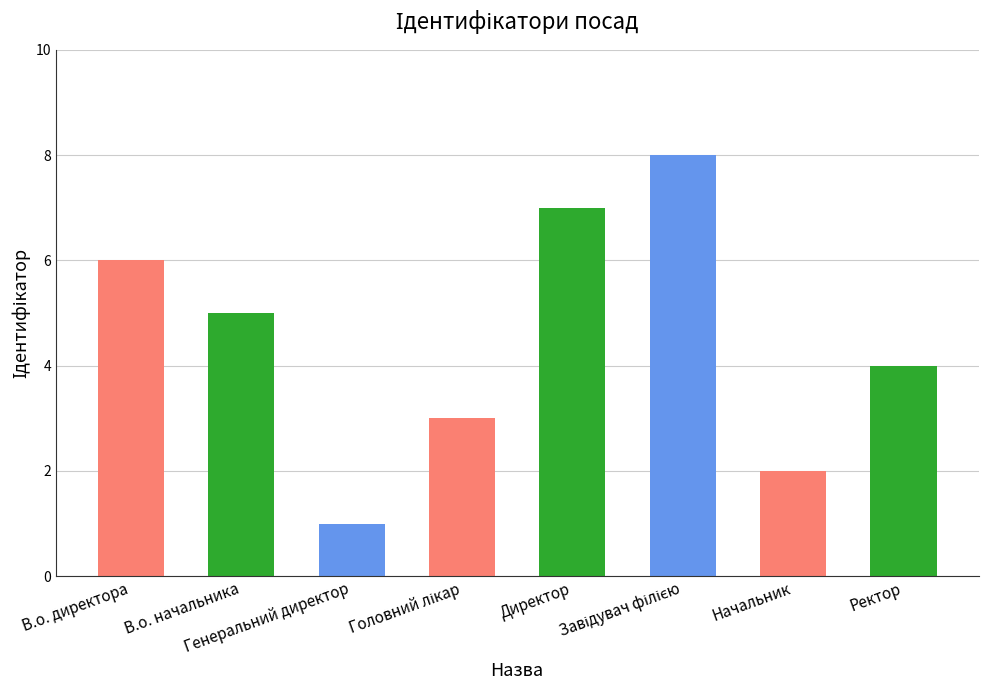

What is the sum of all values?

36